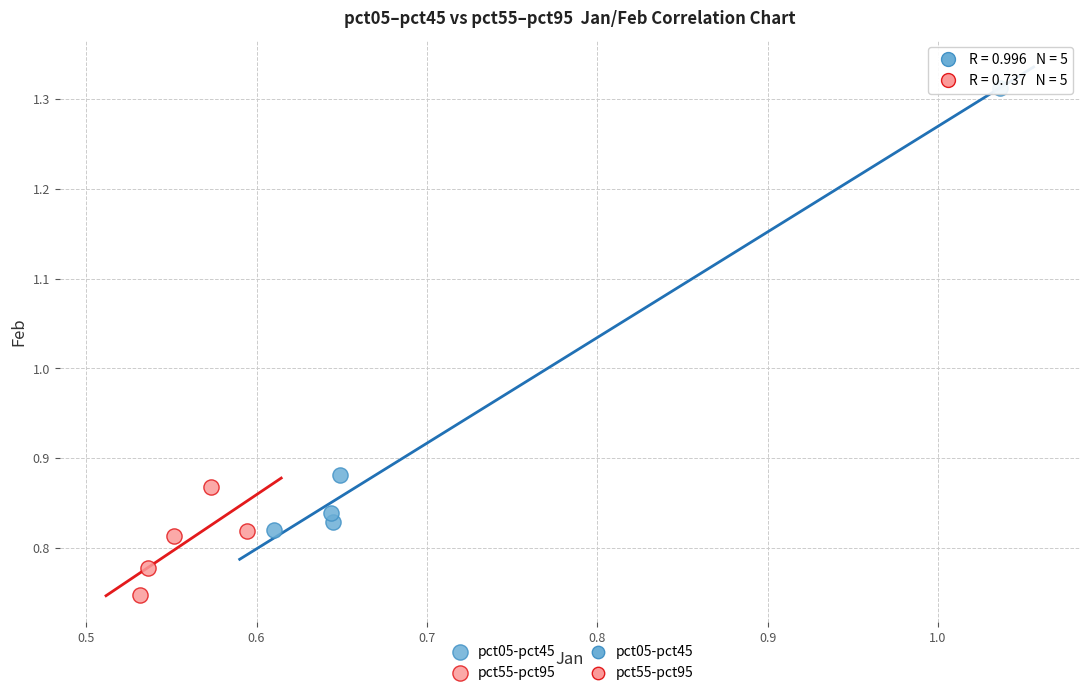

Which series has the largest Y range (max minus min)?

pct05-pct45